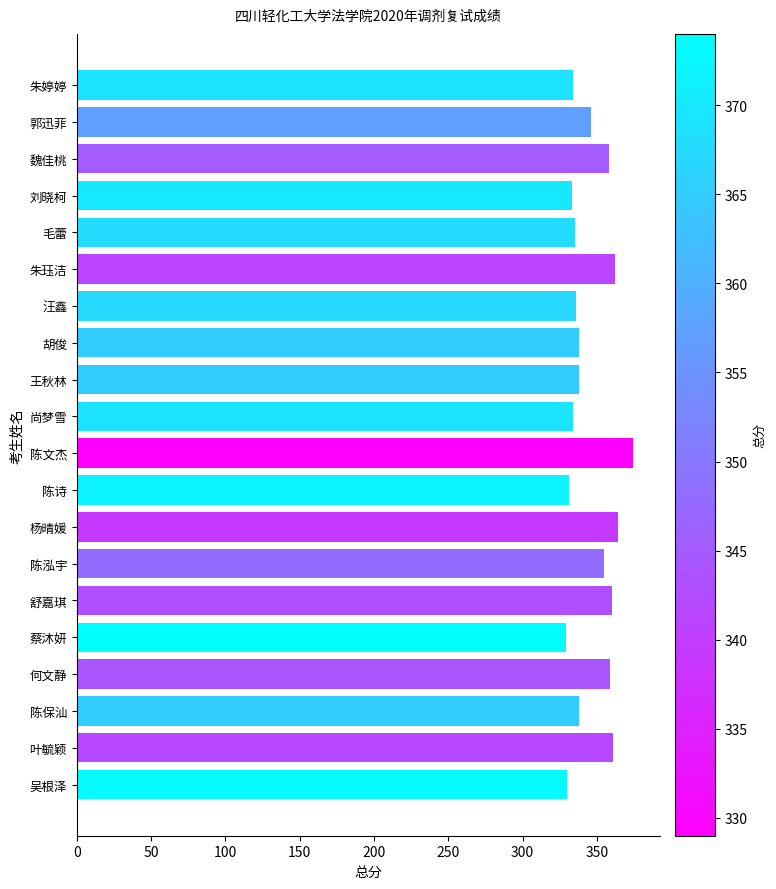

What is the label of the 10th bar from the bottom?

陈文杰